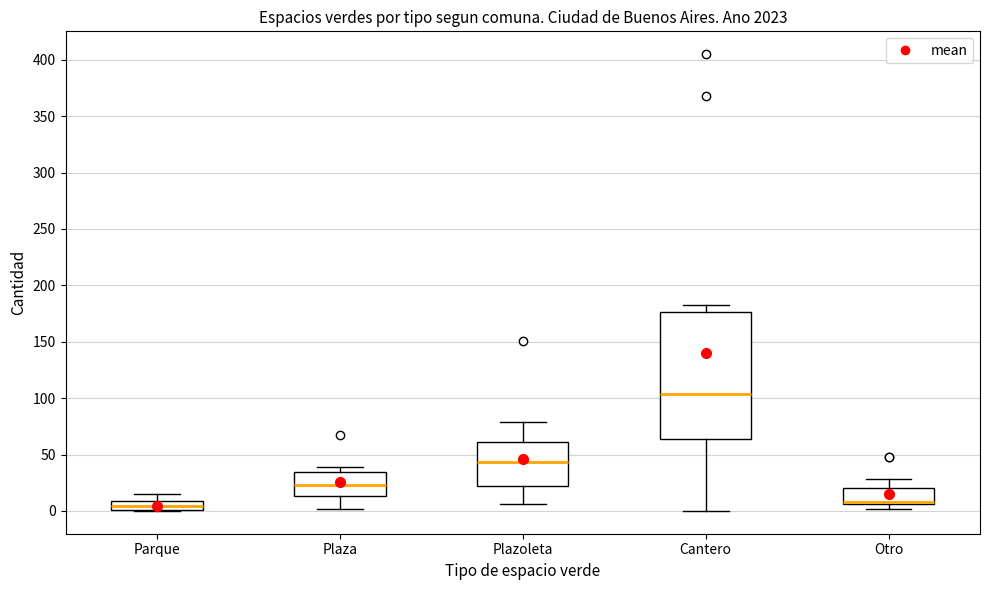

Reading left to right, read every box against the y-axis: the position of its median line, the range the box covers, and the ends of its whiskers. The values are not printed on the chart, so give them approximately, as read against the axis.

Parque: median 5, box 0 to 10, whiskers 0 to 15
Plaza: median 25, box 15 to 35, whiskers 0 to 40
Plazoleta: median 45, box 25 to 60, whiskers 5 to 80
Cantero: median 105, box 65 to 175, whiskers 0 to 185
Otro: median 10, box 5 to 20, whiskers 0 to 30